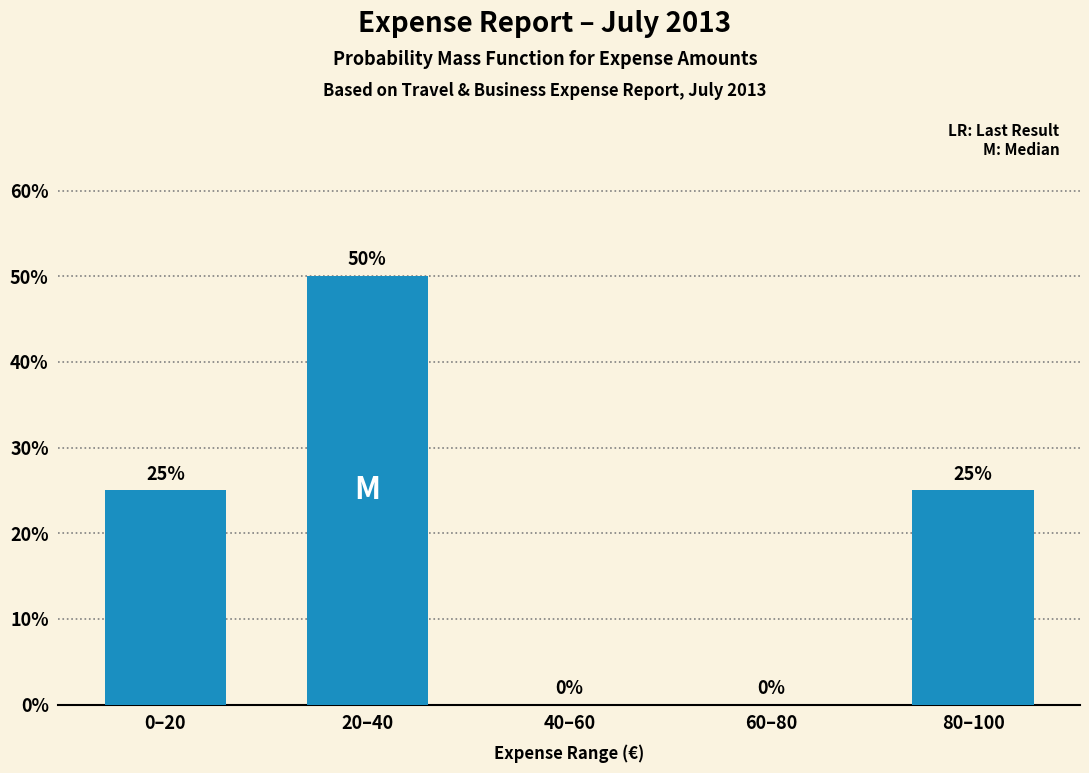

Reading right to left, extract all data points from this chart.

80–100=25	60–80=0	40–60=0	20–40=50	0–20=25